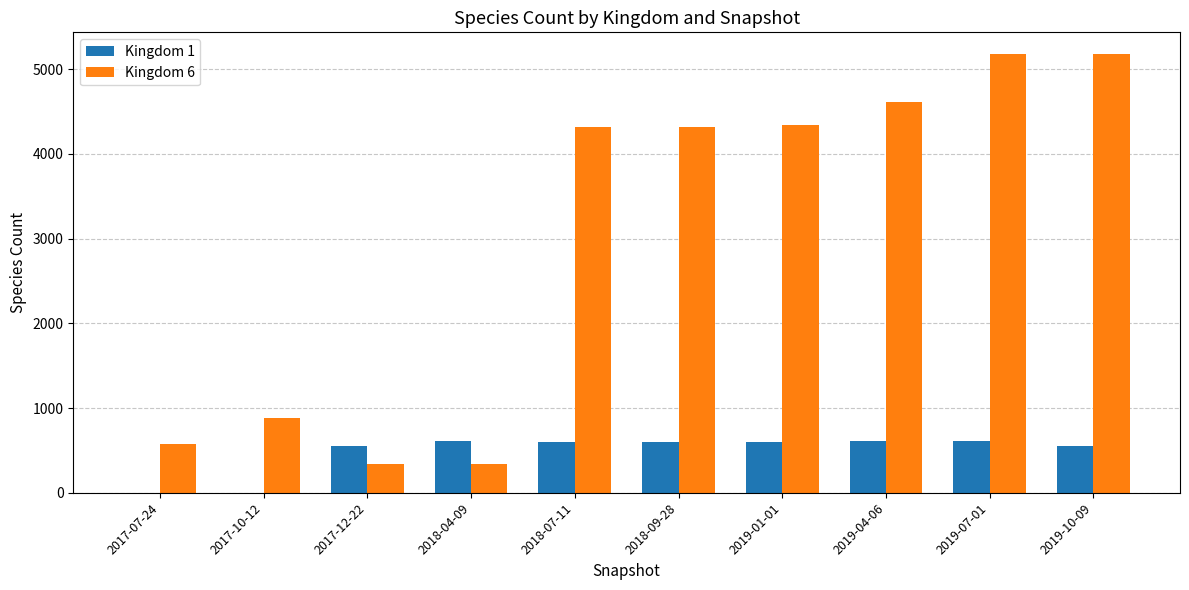

Is it true that Kingdom 6 equals 773 at 2017-07-24?

False